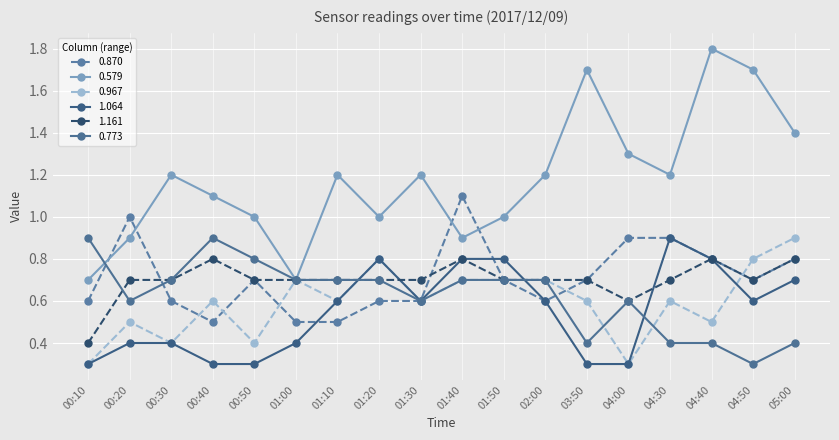

Does the chart have visible grid lines?

Yes